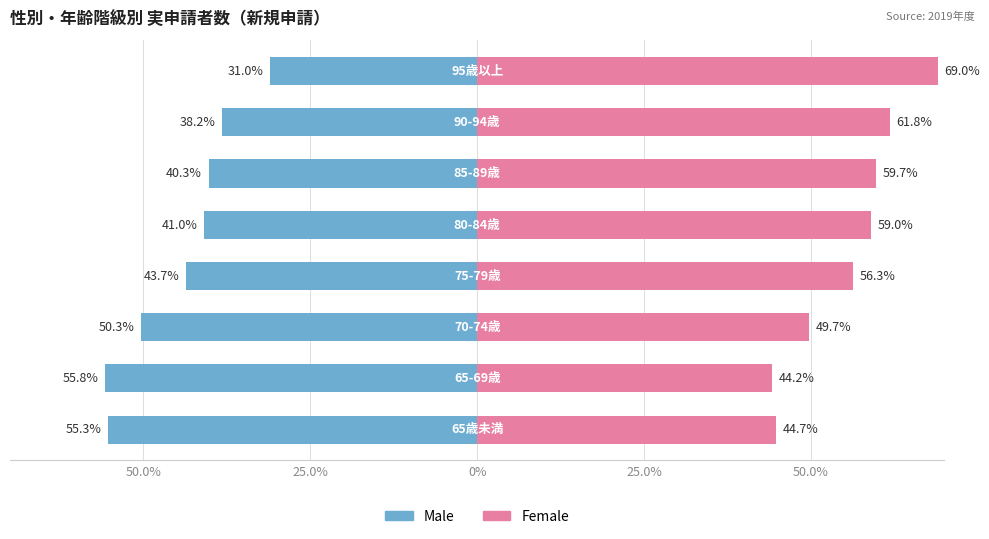

Is it true that Male equals -38.2 at 6?

True